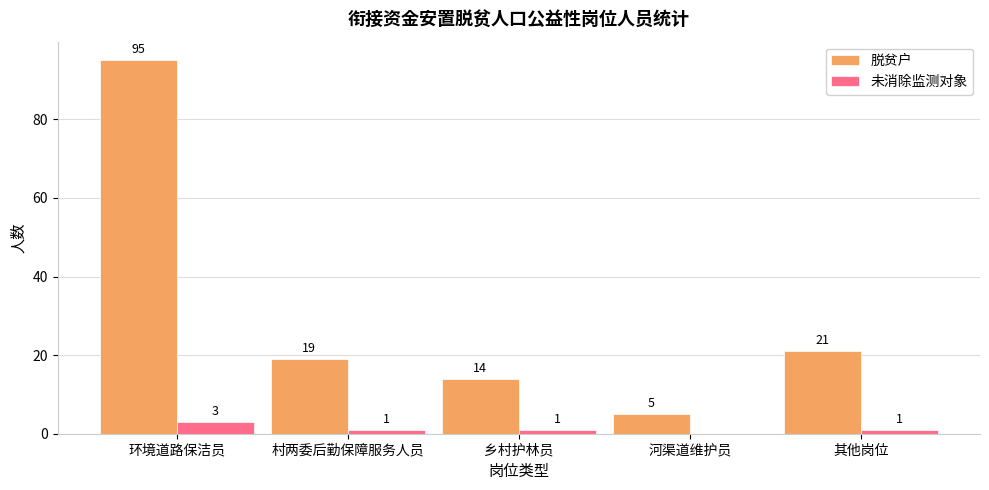

How many values in 未消除监测对象 are above zero?

4